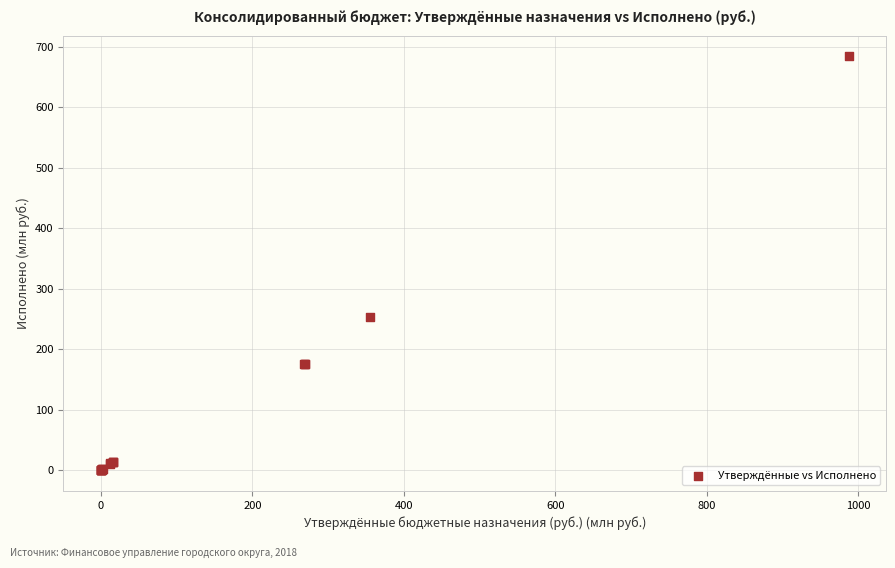

What Y value in the scatter plot is closest to 341?

253.0